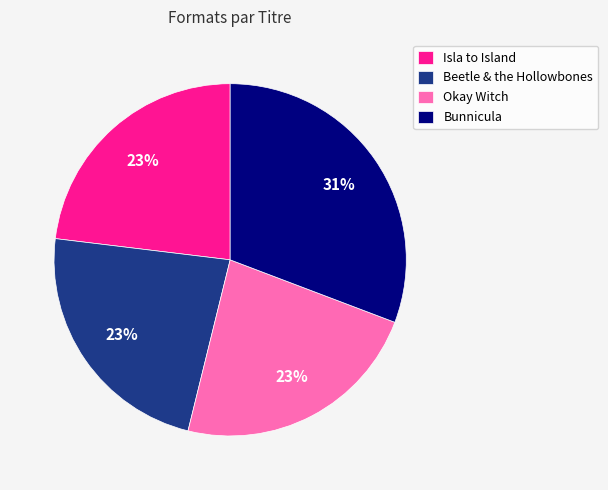

What is the ratio of the value at Isla to Island to the value at Okay Witch?

1.0